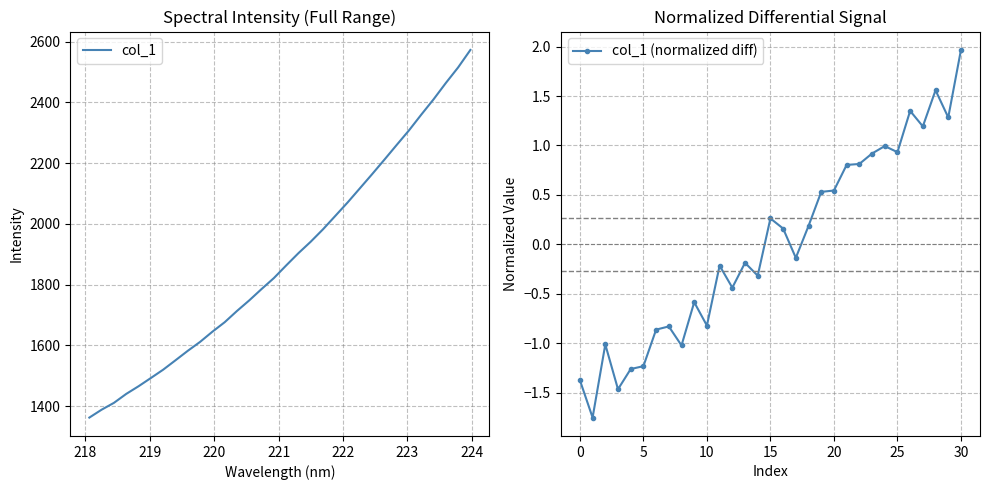

At which category does the chart reach its minimum across all series?

218.0596